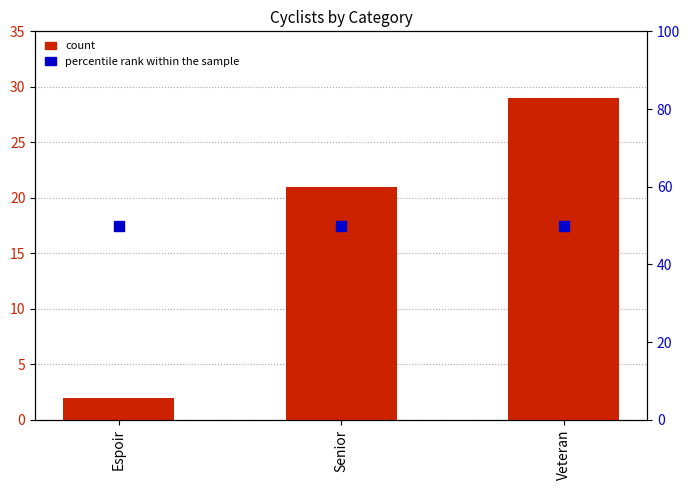

What are all the series names shown in the legend?

count, percentile rank within the sample